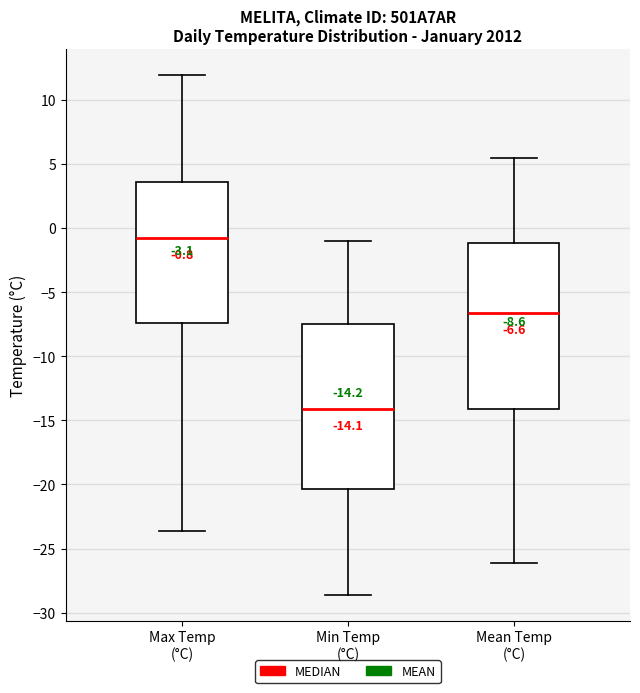

Which box has the highest median line?

Max Temp (°C)